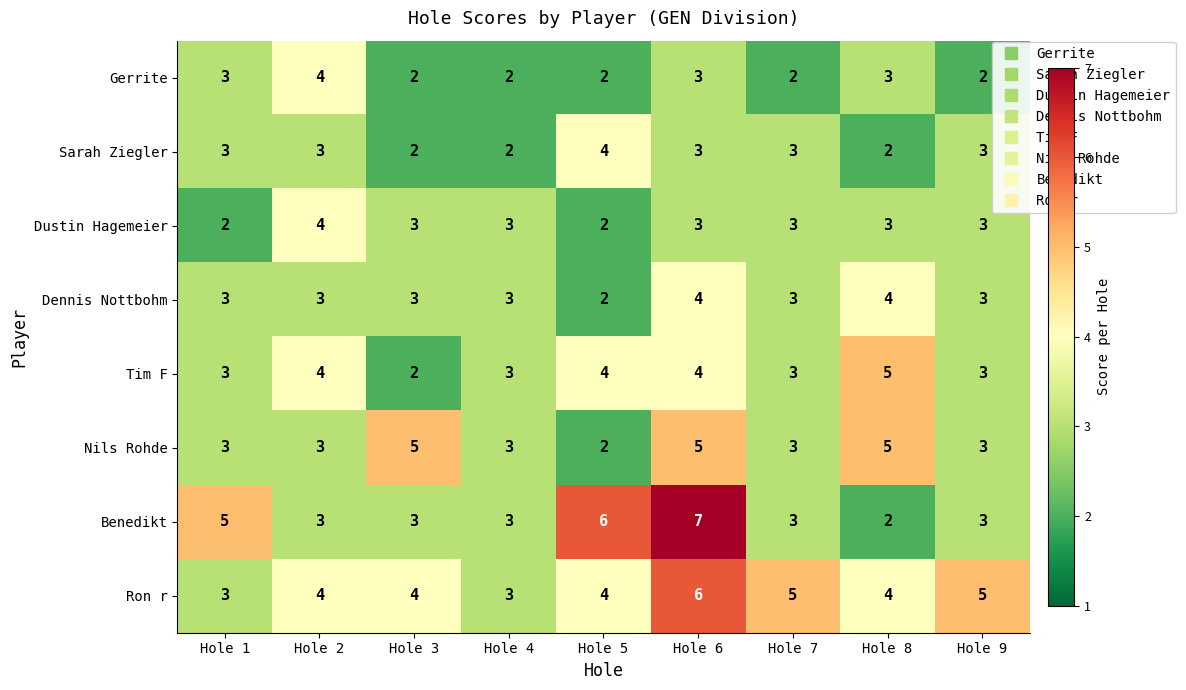

Which category has the lowest value in the Benedikt series?

Hole 8